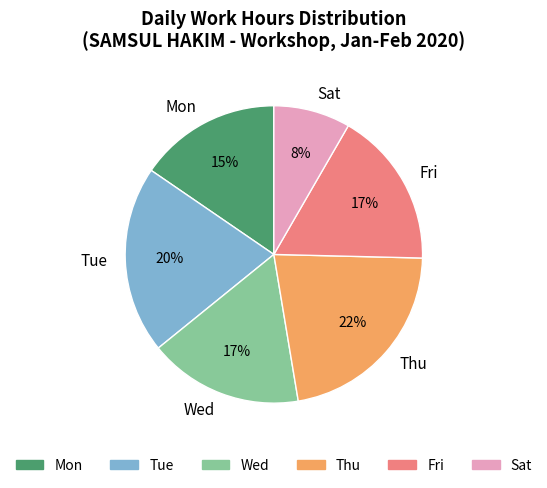

Is it true that Thu is 22% of the pie?

True